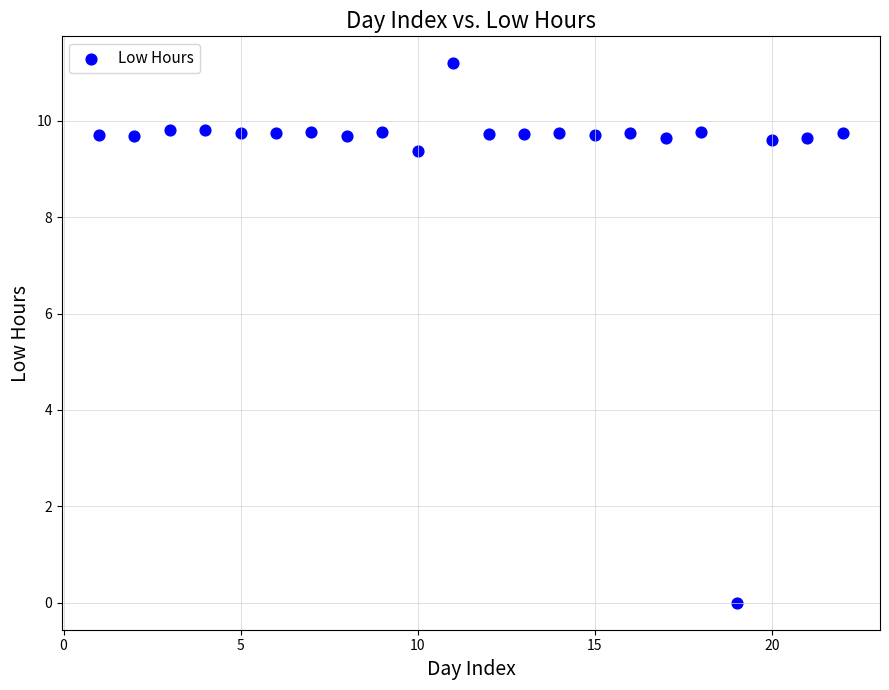

What Y value in the scatter plot is closest to 5?

9.4